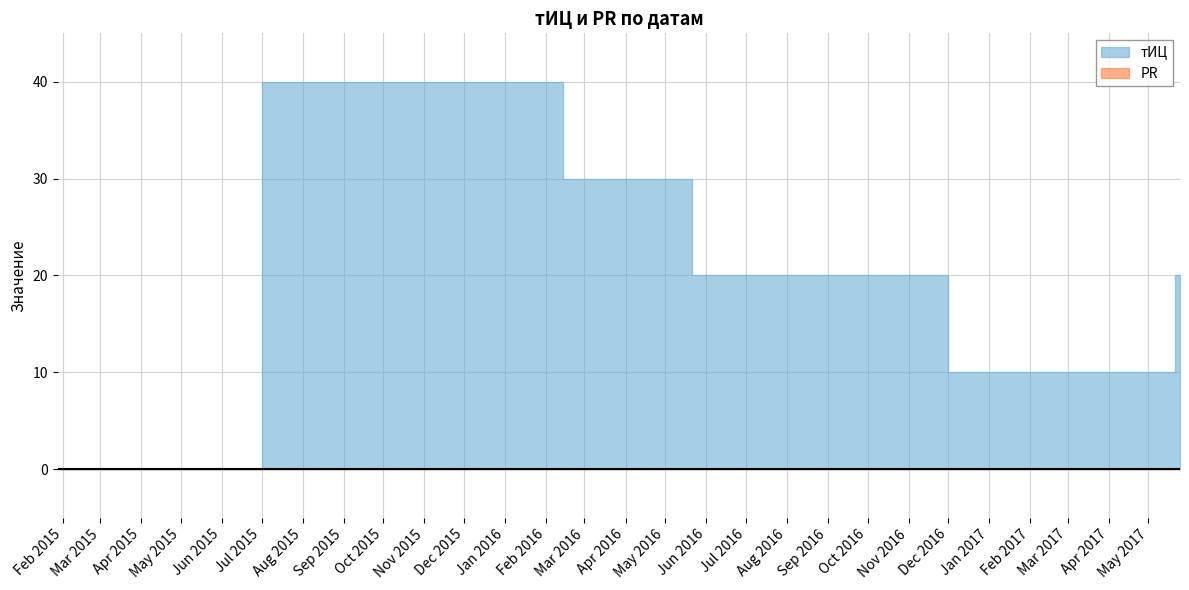

At how many categories does at least one series exceed 5?

5